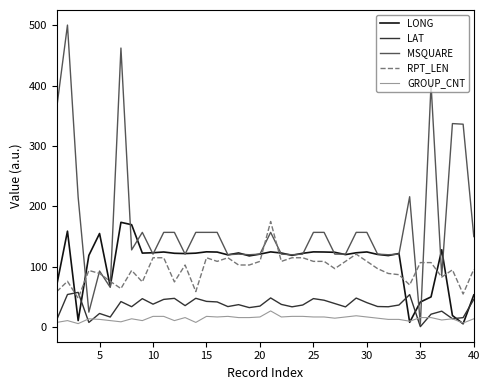

Which series has the widest spread of values?

MSQUARE